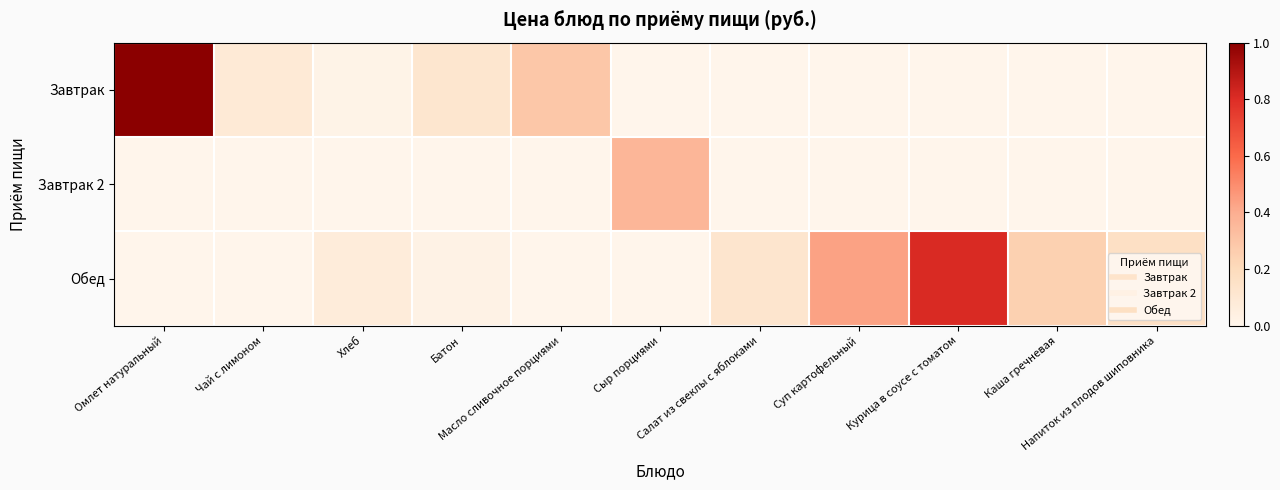

What is the total value across all series at Салат из свеклы с яблоками?

0.1